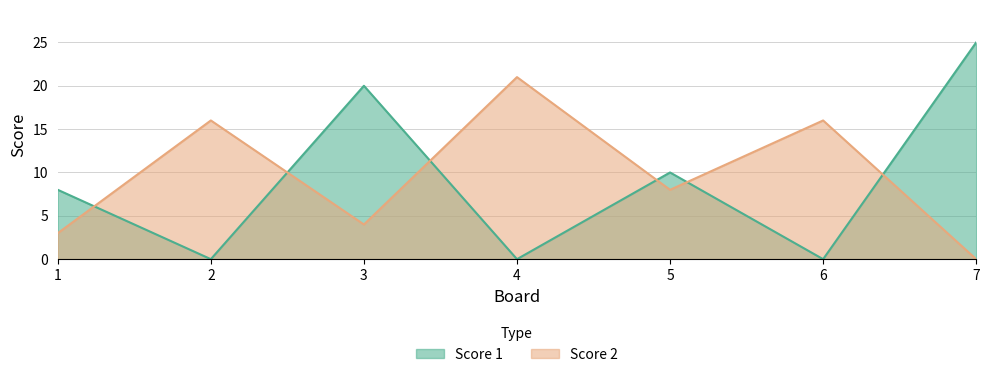

Which series has the largest total across all categories?

Score 2